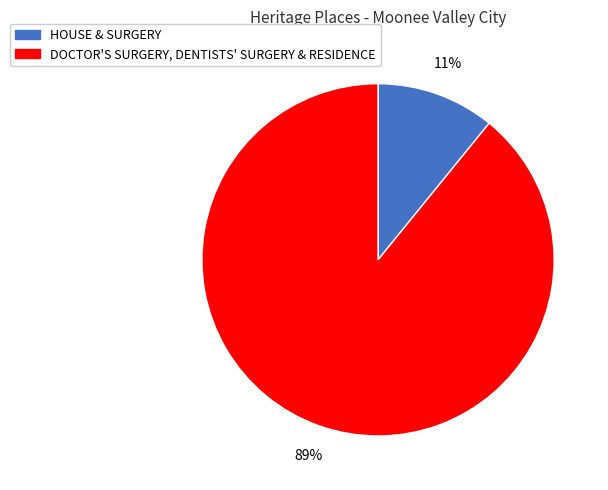

To the nearest percent, what is the difference between the largest and smallest slice percentages?

78%